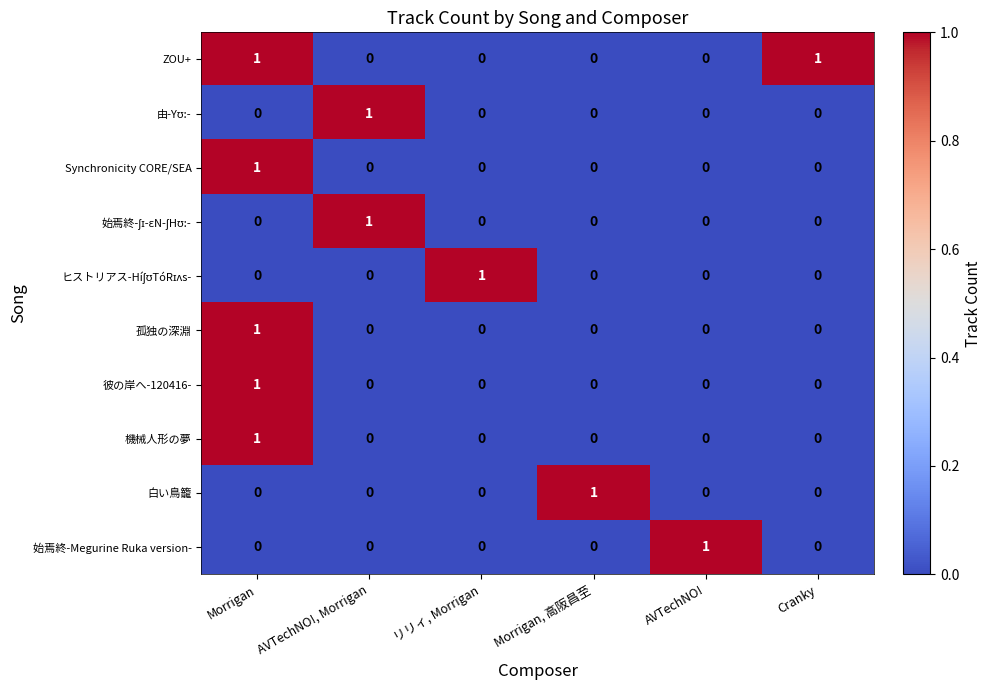

The value of 機械人形の夢 at Morrigan, 高阪昌至 is 0. True or false?

True